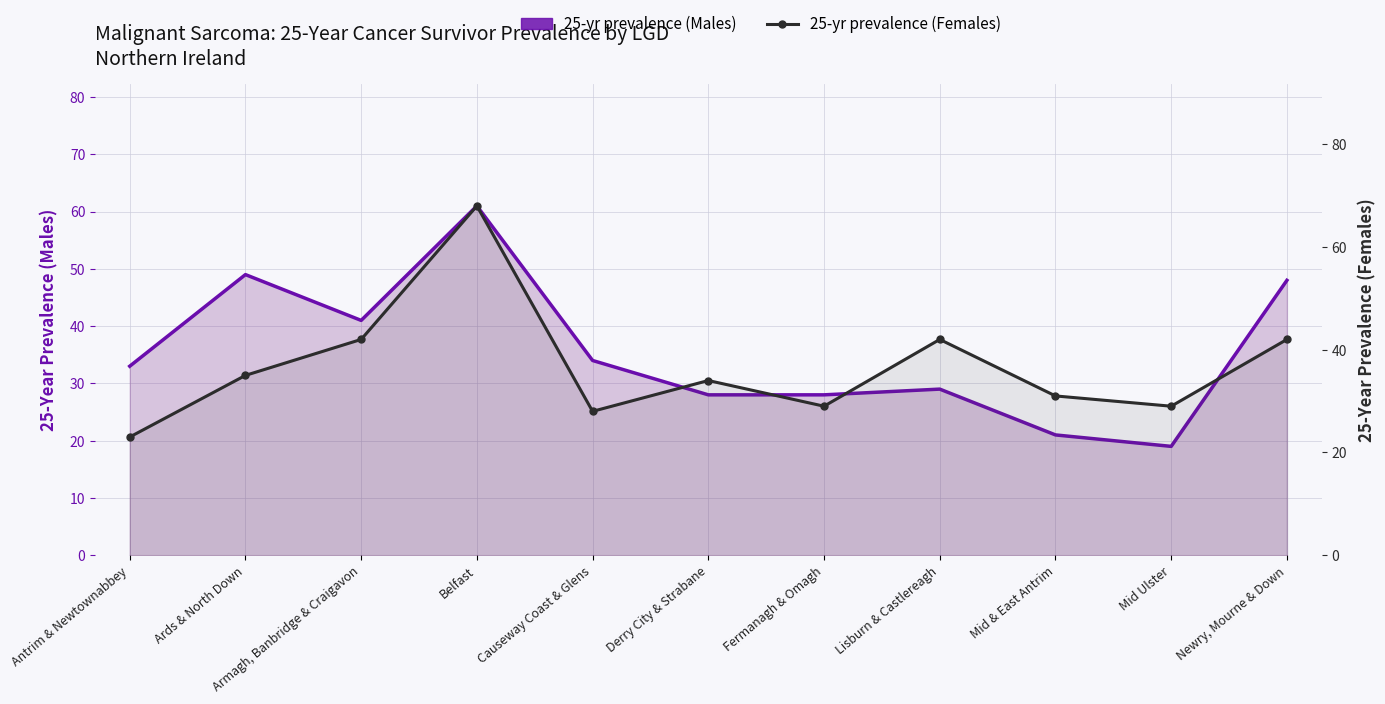

What is the difference between the maximum and minimum values in the 25-yr prevalence (Males) series?

42